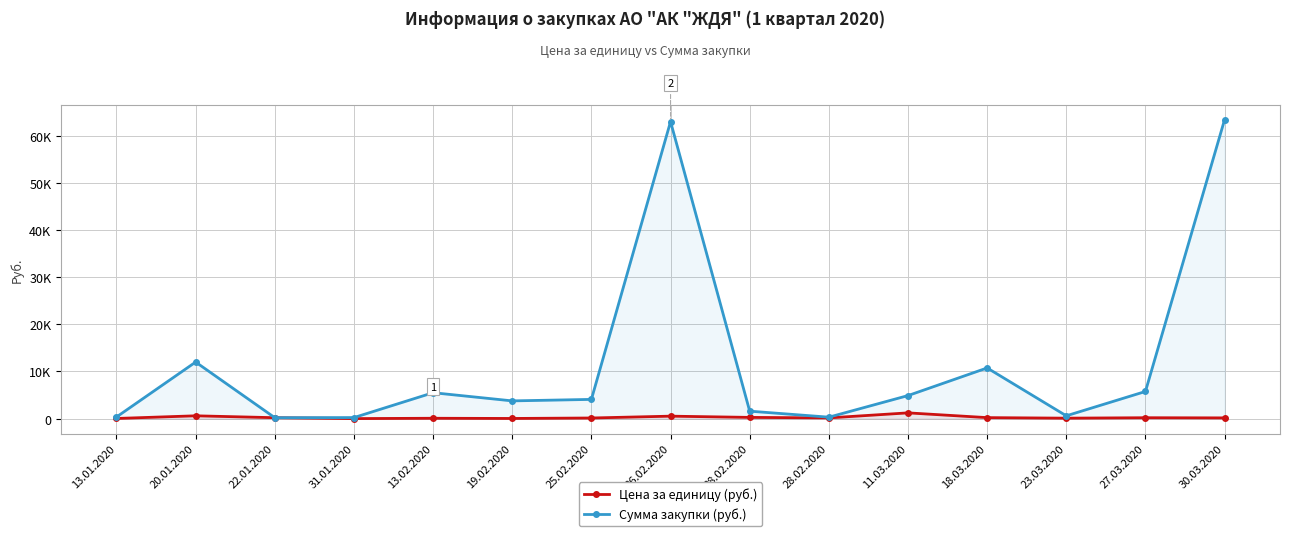

Which has a higher value, 25.02.2020 or 19.02.2020?

25.02.2020